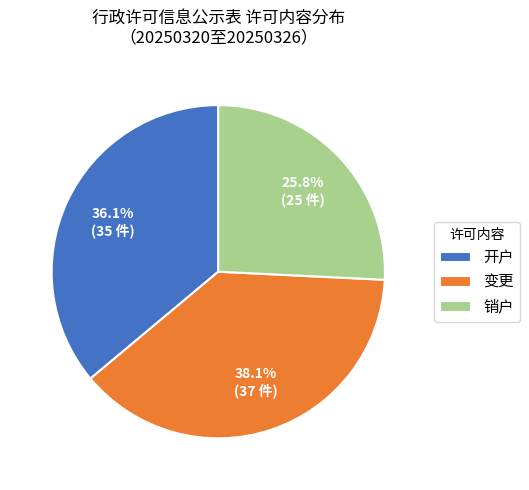

Combined, do 开户 and 变更 account for over 50%?

Yes